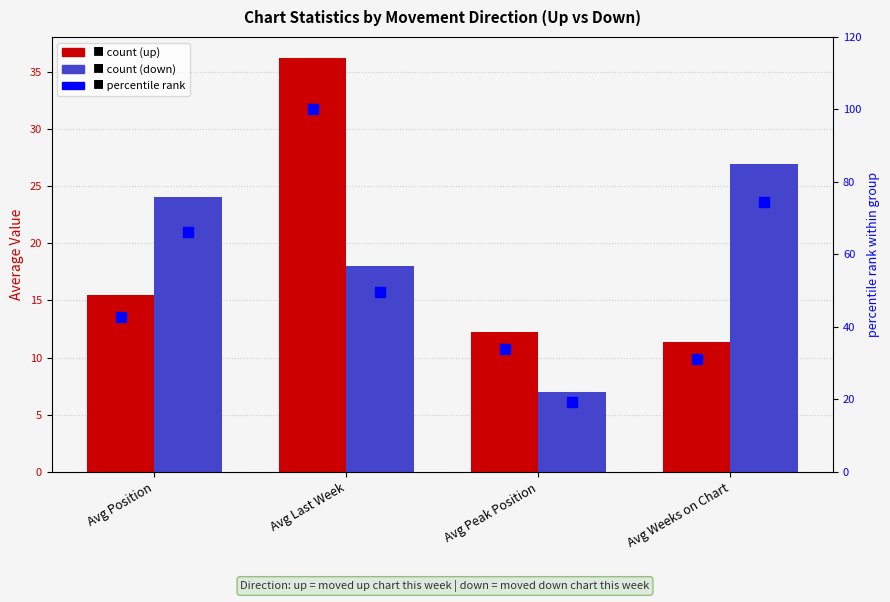

True or false: pct rank (down) has a value of 12.4 at Avg Last Week.

False